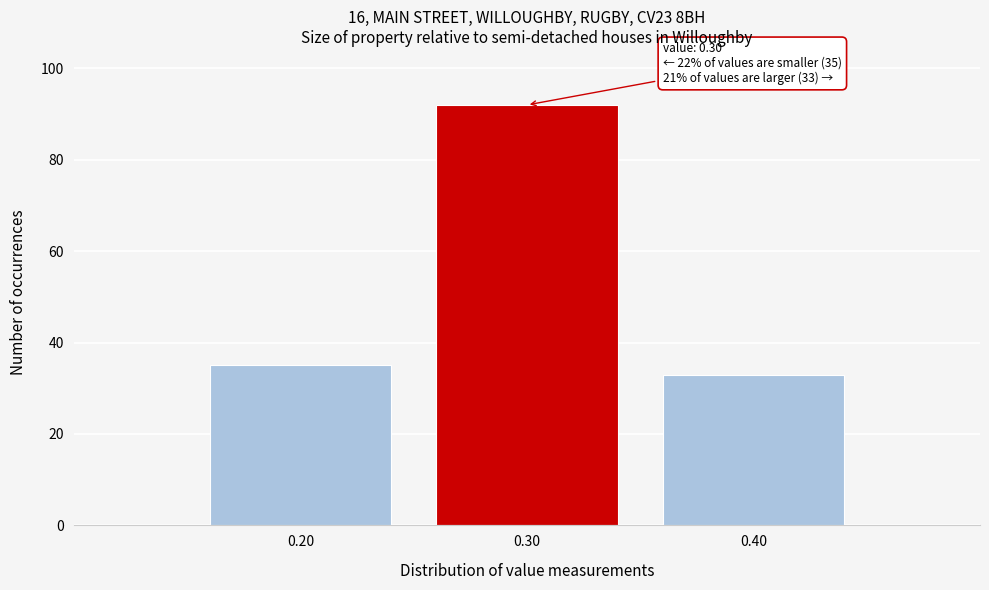

Reading left to right, extract all data points from this chart.

35	92	33